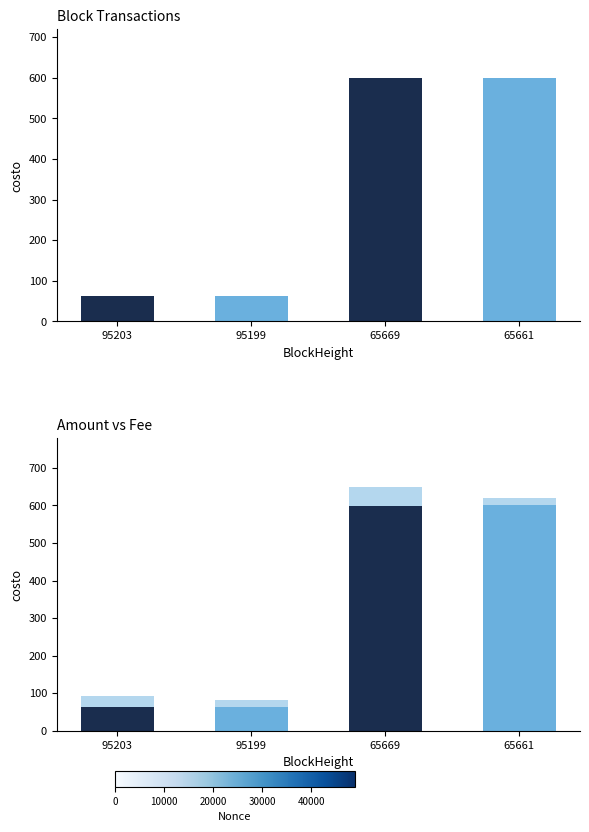

What is the smallest value displayed?

20.0